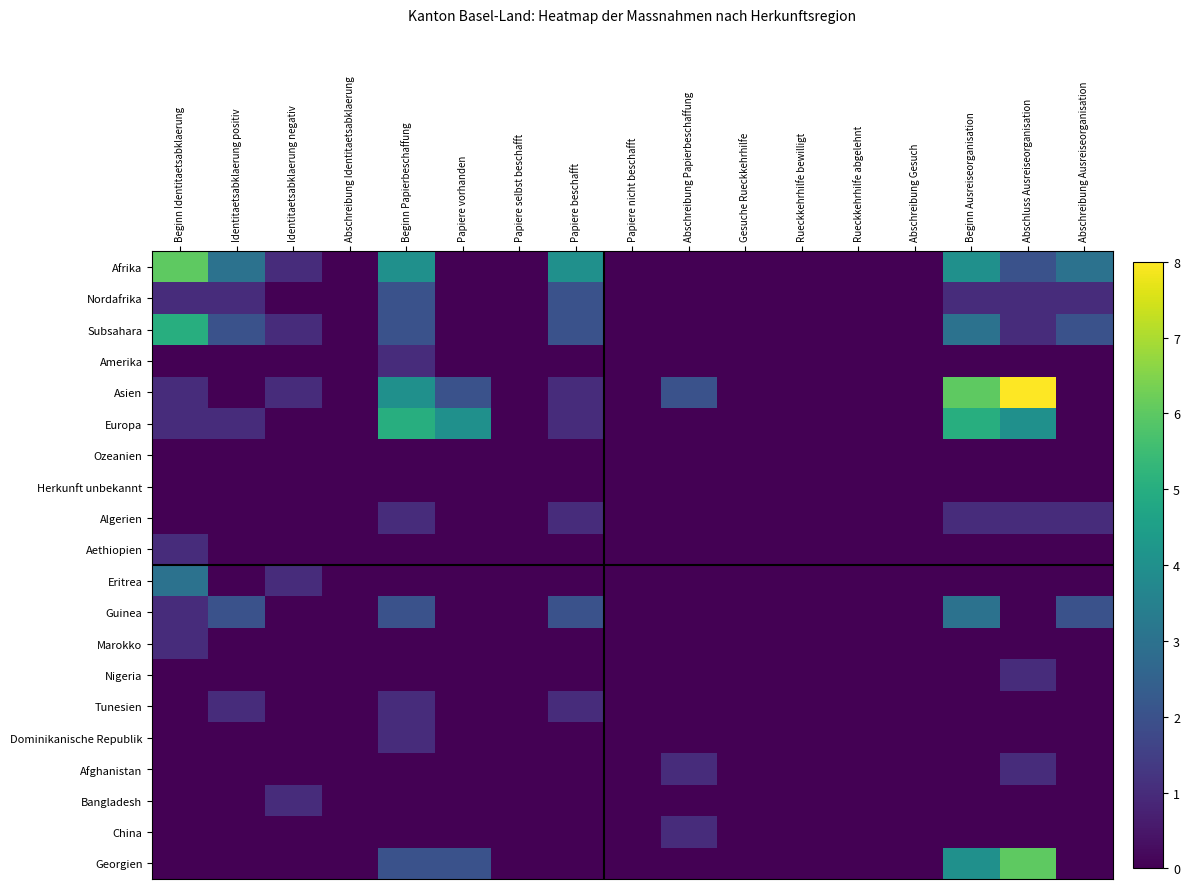

Reading left to right, list all the values displayed in this chart.

Afrika: Beginn Identitaetsabklaerung=6	Identitaetsabklaerung positiv=3	Identitaetsabklaerung negativ=1	Abschreibung Identitaetsabklaerung=0	Beginn Papierbeschaffung=4	Papiere vorhanden=0	Papiere selbst beschafft=0	Papiere beschafft=4	Papiere nicht beschafft=0	Abschreibung Papierbeschaffung=0	Gesuche Rueckkehrhilfe=0	Rueckkehrhilfe bewilligt=0	Rueckkehrhilfe abgelehnt=0	Abschreibung Gesuch=0	Beginn Ausreiseorganisation=4	Abschluss Ausreiseorganisation=2	Abschreibung Ausreiseorganisation=3
Nordafrika: Beginn Identitaetsabklaerung=1	Identitaetsabklaerung positiv=1	Identitaetsabklaerung negativ=0	Abschreibung Identitaetsabklaerung=0	Beginn Papierbeschaffung=2	Papiere vorhanden=0	Papiere selbst beschafft=0	Papiere beschafft=2	Papiere nicht beschafft=0	Abschreibung Papierbeschaffung=0	Gesuche Rueckkehrhilfe=0	Rueckkehrhilfe bewilligt=0	Rueckkehrhilfe abgelehnt=0	Abschreibung Gesuch=0	Beginn Ausreiseorganisation=1	Abschluss Ausreiseorganisation=1	Abschreibung Ausreiseorganisation=1
Subsahara: Beginn Identitaetsabklaerung=5	Identitaetsabklaerung positiv=2	Identitaetsabklaerung negativ=1	Abschreibung Identitaetsabklaerung=0	Beginn Papierbeschaffung=2	Papiere vorhanden=0	Papiere selbst beschafft=0	Papiere beschafft=2	Papiere nicht beschafft=0	Abschreibung Papierbeschaffung=0	Gesuche Rueckkehrhilfe=0	Rueckkehrhilfe bewilligt=0	Rueckkehrhilfe abgelehnt=0	Abschreibung Gesuch=0	Beginn Ausreiseorganisation=3	Abschluss Ausreiseorganisation=1	Abschreibung Ausreiseorganisation=2
Amerika: Beginn Identitaetsabklaerung=0	Identitaetsabklaerung positiv=0	Identitaetsabklaerung negativ=0	Abschreibung Identitaetsabklaerung=0	Beginn Papierbeschaffung=1	Papiere vorhanden=0	Papiere selbst beschafft=0	Papiere beschafft=0	Papiere nicht beschafft=0	Abschreibung Papierbeschaffung=0	Gesuche Rueckkehrhilfe=0	Rueckkehrhilfe bewilligt=0	Rueckkehrhilfe abgelehnt=0	Abschreibung Gesuch=0	Beginn Ausreiseorganisation=0	Abschluss Ausreiseorganisation=0	Abschreibung Ausreiseorganisation=0
Asien: Beginn Identitaetsabklaerung=1	Identitaetsabklaerung positiv=0	Identitaetsabklaerung negativ=1	Abschreibung Identitaetsabklaerung=0	Beginn Papierbeschaffung=4	Papiere vorhanden=2	Papiere selbst beschafft=0	Papiere beschafft=1	Papiere nicht beschafft=0	Abschreibung Papierbeschaffung=2	Gesuche Rueckkehrhilfe=0	Rueckkehrhilfe bewilligt=0	Rueckkehrhilfe abgelehnt=0	Abschreibung Gesuch=0	Beginn Ausreiseorganisation=6	Abschluss Ausreiseorganisation=8	Abschreibung Ausreiseorganisation=0
Europa: Beginn Identitaetsabklaerung=1	Identitaetsabklaerung positiv=1	Identitaetsabklaerung negativ=0	Abschreibung Identitaetsabklaerung=0	Beginn Papierbeschaffung=5	Papiere vorhanden=4	Papiere selbst beschafft=0	Papiere beschafft=1	Papiere nicht beschafft=0	Abschreibung Papierbeschaffung=0	Gesuche Rueckkehrhilfe=0	Rueckkehrhilfe bewilligt=0	Rueckkehrhilfe abgelehnt=0	Abschreibung Gesuch=0	Beginn Ausreiseorganisation=5	Abschluss Ausreiseorganisation=4	Abschreibung Ausreiseorganisation=0
Ozeanien: Beginn Identitaetsabklaerung=0	Identitaetsabklaerung positiv=0	Identitaetsabklaerung negativ=0	Abschreibung Identitaetsabklaerung=0	Beginn Papierbeschaffung=0	Papiere vorhanden=0	Papiere selbst beschafft=0	Papiere beschafft=0	Papiere nicht beschafft=0	Abschreibung Papierbeschaffung=0	Gesuche Rueckkehrhilfe=0	Rueckkehrhilfe bewilligt=0	Rueckkehrhilfe abgelehnt=0	Abschreibung Gesuch=0	Beginn Ausreiseorganisation=0	Abschluss Ausreiseorganisation=0	Abschreibung Ausreiseorganisation=0
Herkunft unbekannt: Beginn Identitaetsabklaerung=0	Identitaetsabklaerung positiv=0	Identitaetsabklaerung negativ=0	Abschreibung Identitaetsabklaerung=0	Beginn Papierbeschaffung=0	Papiere vorhanden=0	Papiere selbst beschafft=0	Papiere beschafft=0	Papiere nicht beschafft=0	Abschreibung Papierbeschaffung=0	Gesuche Rueckkehrhilfe=0	Rueckkehrhilfe bewilligt=0	Rueckkehrhilfe abgelehnt=0	Abschreibung Gesuch=0	Beginn Ausreiseorganisation=0	Abschluss Ausreiseorganisation=0	Abschreibung Ausreiseorganisation=0
Algerien: Beginn Identitaetsabklaerung=0	Identitaetsabklaerung positiv=0	Identitaetsabklaerung negativ=0	Abschreibung Identitaetsabklaerung=0	Beginn Papierbeschaffung=1	Papiere vorhanden=0	Papiere selbst beschafft=0	Papiere beschafft=1	Papiere nicht beschafft=0	Abschreibung Papierbeschaffung=0	Gesuche Rueckkehrhilfe=0	Rueckkehrhilfe bewilligt=0	Rueckkehrhilfe abgelehnt=0	Abschreibung Gesuch=0	Beginn Ausreiseorganisation=1	Abschluss Ausreiseorganisation=1	Abschreibung Ausreiseorganisation=1
Aethiopien: Beginn Identitaetsabklaerung=1	Identitaetsabklaerung positiv=0	Identitaetsabklaerung negativ=0	Abschreibung Identitaetsabklaerung=0	Beginn Papierbeschaffung=0	Papiere vorhanden=0	Papiere selbst beschafft=0	Papiere beschafft=0	Papiere nicht beschafft=0	Abschreibung Papierbeschaffung=0	Gesuche Rueckkehrhilfe=0	Rueckkehrhilfe bewilligt=0	Rueckkehrhilfe abgelehnt=0	Abschreibung Gesuch=0	Beginn Ausreiseorganisation=0	Abschluss Ausreiseorganisation=0	Abschreibung Ausreiseorganisation=0
Eritrea: Beginn Identitaetsabklaerung=3	Identitaetsabklaerung positiv=0	Identitaetsabklaerung negativ=1	Abschreibung Identitaetsabklaerung=0	Beginn Papierbeschaffung=0	Papiere vorhanden=0	Papiere selbst beschafft=0	Papiere beschafft=0	Papiere nicht beschafft=0	Abschreibung Papierbeschaffung=0	Gesuche Rueckkehrhilfe=0	Rueckkehrhilfe bewilligt=0	Rueckkehrhilfe abgelehnt=0	Abschreibung Gesuch=0	Beginn Ausreiseorganisation=0	Abschluss Ausreiseorganisation=0	Abschreibung Ausreiseorganisation=0
Guinea: Beginn Identitaetsabklaerung=1	Identitaetsabklaerung positiv=2	Identitaetsabklaerung negativ=0	Abschreibung Identitaetsabklaerung=0	Beginn Papierbeschaffung=2	Papiere vorhanden=0	Papiere selbst beschafft=0	Papiere beschafft=2	Papiere nicht beschafft=0	Abschreibung Papierbeschaffung=0	Gesuche Rueckkehrhilfe=0	Rueckkehrhilfe bewilligt=0	Rueckkehrhilfe abgelehnt=0	Abschreibung Gesuch=0	Beginn Ausreiseorganisation=3	Abschluss Ausreiseorganisation=0	Abschreibung Ausreiseorganisation=2
Marokko: Beginn Identitaetsabklaerung=1	Identitaetsabklaerung positiv=0	Identitaetsabklaerung negativ=0	Abschreibung Identitaetsabklaerung=0	Beginn Papierbeschaffung=0	Papiere vorhanden=0	Papiere selbst beschafft=0	Papiere beschafft=0	Papiere nicht beschafft=0	Abschreibung Papierbeschaffung=0	Gesuche Rueckkehrhilfe=0	Rueckkehrhilfe bewilligt=0	Rueckkehrhilfe abgelehnt=0	Abschreibung Gesuch=0	Beginn Ausreiseorganisation=0	Abschluss Ausreiseorganisation=0	Abschreibung Ausreiseorganisation=0
Nigeria: Beginn Identitaetsabklaerung=0	Identitaetsabklaerung positiv=0	Identitaetsabklaerung negativ=0	Abschreibung Identitaetsabklaerung=0	Beginn Papierbeschaffung=0	Papiere vorhanden=0	Papiere selbst beschafft=0	Papiere beschafft=0	Papiere nicht beschafft=0	Abschreibung Papierbeschaffung=0	Gesuche Rueckkehrhilfe=0	Rueckkehrhilfe bewilligt=0	Rueckkehrhilfe abgelehnt=0	Abschreibung Gesuch=0	Beginn Ausreiseorganisation=0	Abschluss Ausreiseorganisation=1	Abschreibung Ausreiseorganisation=0
Tunesien: Beginn Identitaetsabklaerung=0	Identitaetsabklaerung positiv=1	Identitaetsabklaerung negativ=0	Abschreibung Identitaetsabklaerung=0	Beginn Papierbeschaffung=1	Papiere vorhanden=0	Papiere selbst beschafft=0	Papiere beschafft=1	Papiere nicht beschafft=0	Abschreibung Papierbeschaffung=0	Gesuche Rueckkehrhilfe=0	Rueckkehrhilfe bewilligt=0	Rueckkehrhilfe abgelehnt=0	Abschreibung Gesuch=0	Beginn Ausreiseorganisation=0	Abschluss Ausreiseorganisation=0	Abschreibung Ausreiseorganisation=0
Dominikanische Republik: Beginn Identitaetsabklaerung=0	Identitaetsabklaerung positiv=0	Identitaetsabklaerung negativ=0	Abschreibung Identitaetsabklaerung=0	Beginn Papierbeschaffung=1	Papiere vorhanden=0	Papiere selbst beschafft=0	Papiere beschafft=0	Papiere nicht beschafft=0	Abschreibung Papierbeschaffung=0	Gesuche Rueckkehrhilfe=0	Rueckkehrhilfe bewilligt=0	Rueckkehrhilfe abgelehnt=0	Abschreibung Gesuch=0	Beginn Ausreiseorganisation=0	Abschluss Ausreiseorganisation=0	Abschreibung Ausreiseorganisation=0
Afghanistan: Beginn Identitaetsabklaerung=0	Identitaetsabklaerung positiv=0	Identitaetsabklaerung negativ=0	Abschreibung Identitaetsabklaerung=0	Beginn Papierbeschaffung=0	Papiere vorhanden=0	Papiere selbst beschafft=0	Papiere beschafft=0	Papiere nicht beschafft=0	Abschreibung Papierbeschaffung=1	Gesuche Rueckkehrhilfe=0	Rueckkehrhilfe bewilligt=0	Rueckkehrhilfe abgelehnt=0	Abschreibung Gesuch=0	Beginn Ausreiseorganisation=0	Abschluss Ausreiseorganisation=1	Abschreibung Ausreiseorganisation=0
Bangladesh: Beginn Identitaetsabklaerung=0	Identitaetsabklaerung positiv=0	Identitaetsabklaerung negativ=1	Abschreibung Identitaetsabklaerung=0	Beginn Papierbeschaffung=0	Papiere vorhanden=0	Papiere selbst beschafft=0	Papiere beschafft=0	Papiere nicht beschafft=0	Abschreibung Papierbeschaffung=0	Gesuche Rueckkehrhilfe=0	Rueckkehrhilfe bewilligt=0	Rueckkehrhilfe abgelehnt=0	Abschreibung Gesuch=0	Beginn Ausreiseorganisation=0	Abschluss Ausreiseorganisation=0	Abschreibung Ausreiseorganisation=0
China: Beginn Identitaetsabklaerung=0	Identitaetsabklaerung positiv=0	Identitaetsabklaerung negativ=0	Abschreibung Identitaetsabklaerung=0	Beginn Papierbeschaffung=0	Papiere vorhanden=0	Papiere selbst beschafft=0	Papiere beschafft=0	Papiere nicht beschafft=0	Abschreibung Papierbeschaffung=1	Gesuche Rueckkehrhilfe=0	Rueckkehrhilfe bewilligt=0	Rueckkehrhilfe abgelehnt=0	Abschreibung Gesuch=0	Beginn Ausreiseorganisation=0	Abschluss Ausreiseorganisation=0	Abschreibung Ausreiseorganisation=0
Georgien: Beginn Identitaetsabklaerung=0	Identitaetsabklaerung positiv=0	Identitaetsabklaerung negativ=0	Abschreibung Identitaetsabklaerung=0	Beginn Papierbeschaffung=2	Papiere vorhanden=2	Papiere selbst beschafft=0	Papiere beschafft=0	Papiere nicht beschafft=0	Abschreibung Papierbeschaffung=0	Gesuche Rueckkehrhilfe=0	Rueckkehrhilfe bewilligt=0	Rueckkehrhilfe abgelehnt=0	Abschreibung Gesuch=0	Beginn Ausreiseorganisation=4	Abschluss Ausreiseorganisation=6	Abschreibung Ausreiseorganisation=0